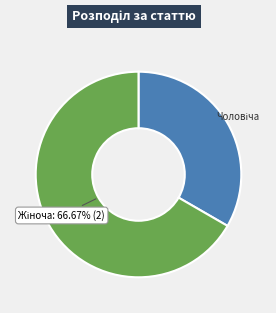

Does any single category account for the majority?

Yes